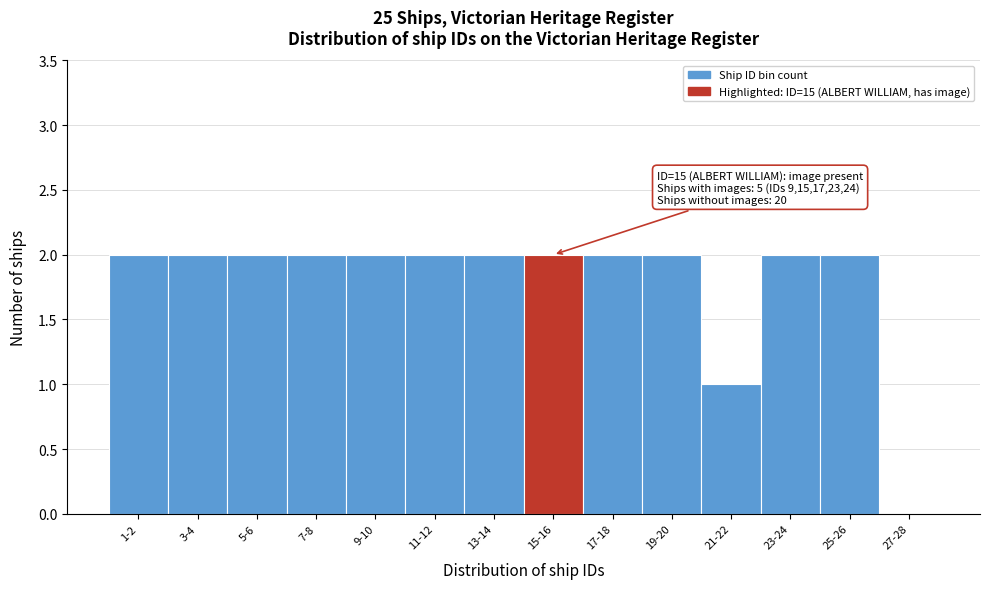

Reading left to right, what are all the values shown in this chart?

1-2=2	3-4=2	5-6=2	7-8=2	9-10=2	11-12=2	13-14=2	15-16=2	17-18=2	19-20=2	21-22=1	23-24=2	25-26=2	27-28=0